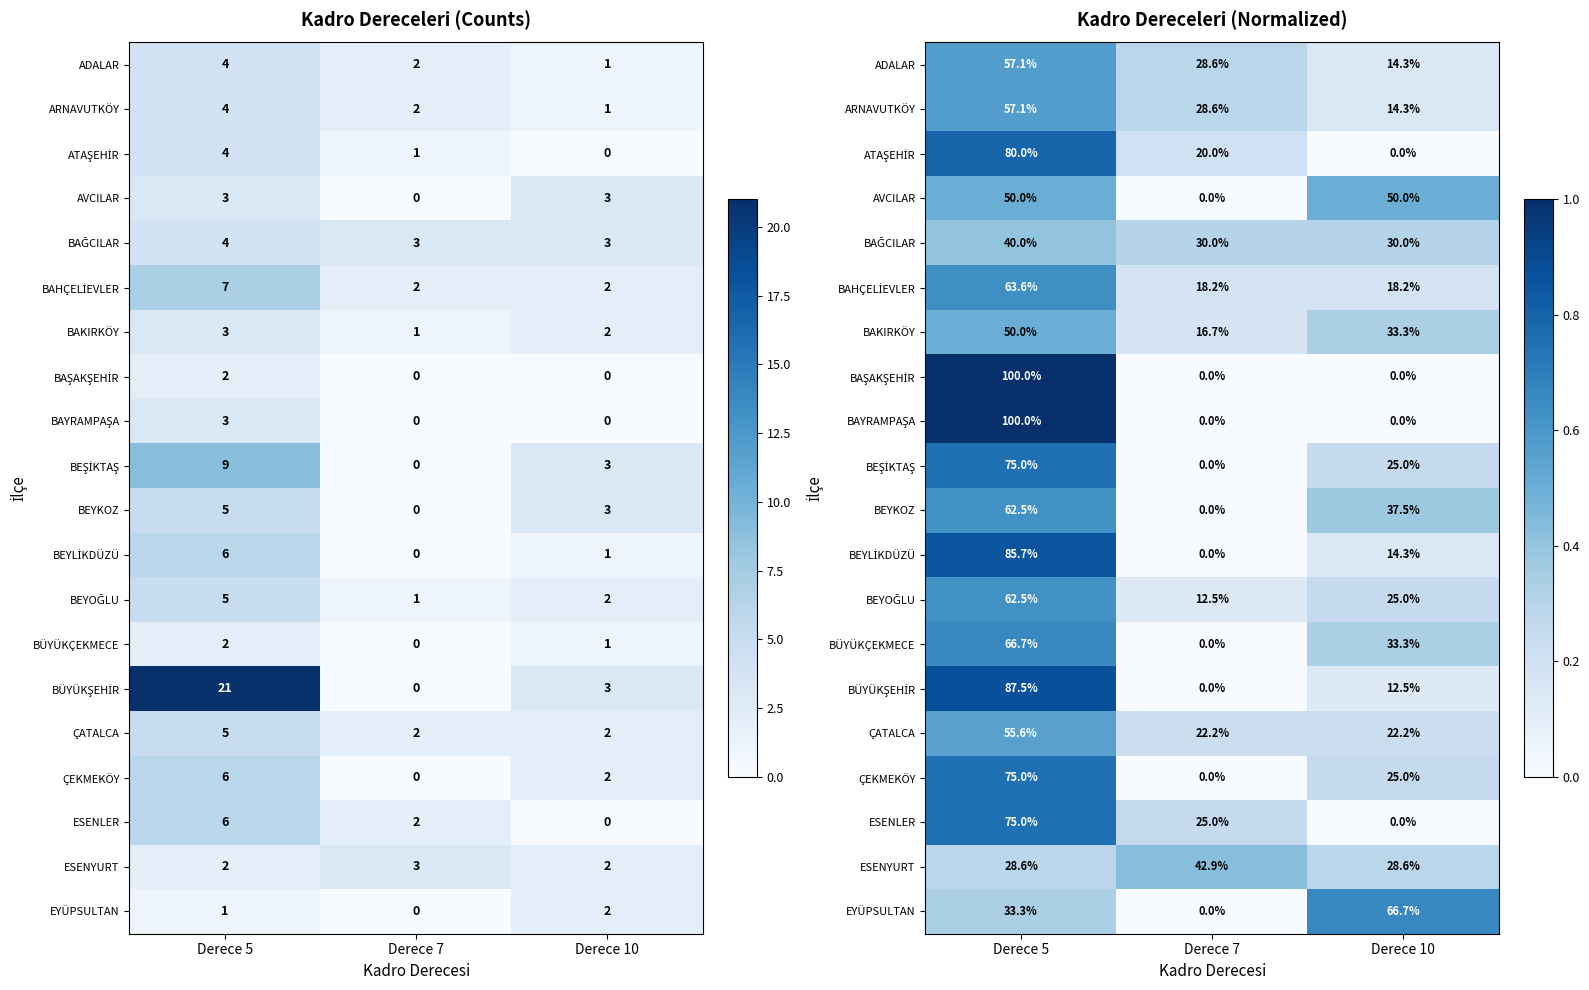

True or false: BAĞCILAR has a value of 0.5 at Derece 10.

False